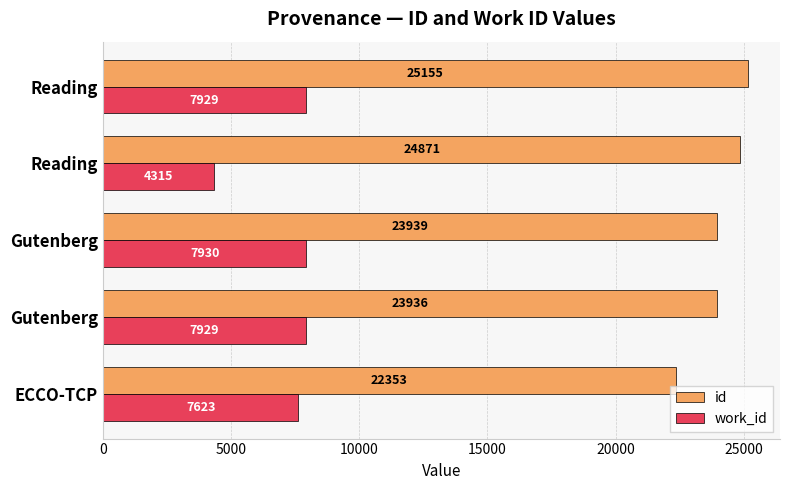

How many data points in work_id are less than 7929?

2